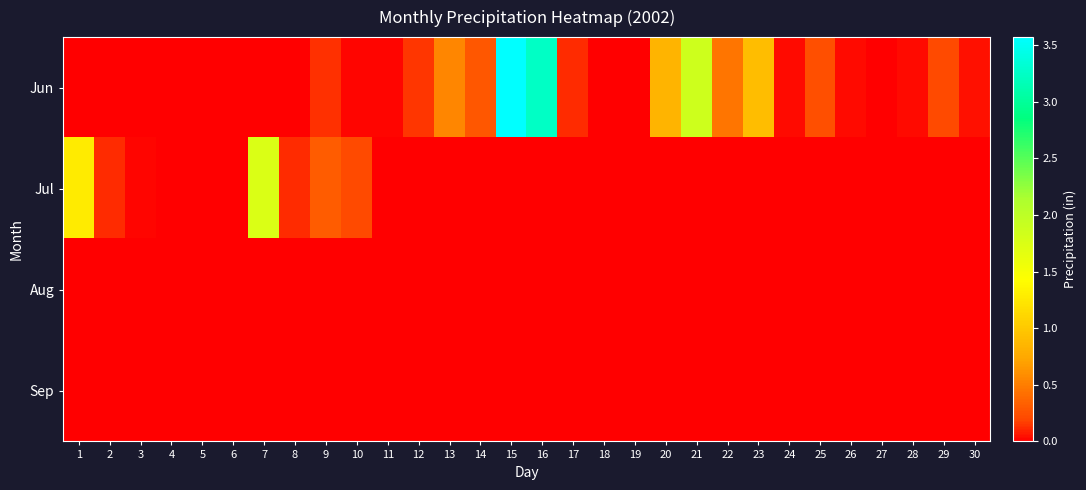

At how many categories does at least one series exceed 3?

2